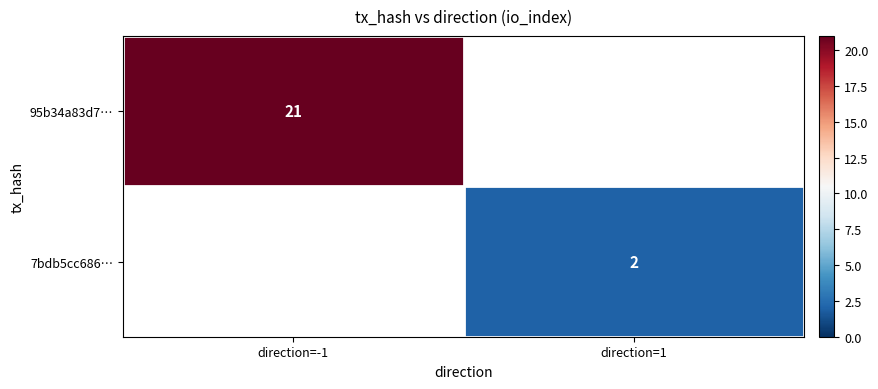

Is the value of 7bdb5cc686… at direction=1 greater than the value of 95b34a83d7… at direction=-1?

No